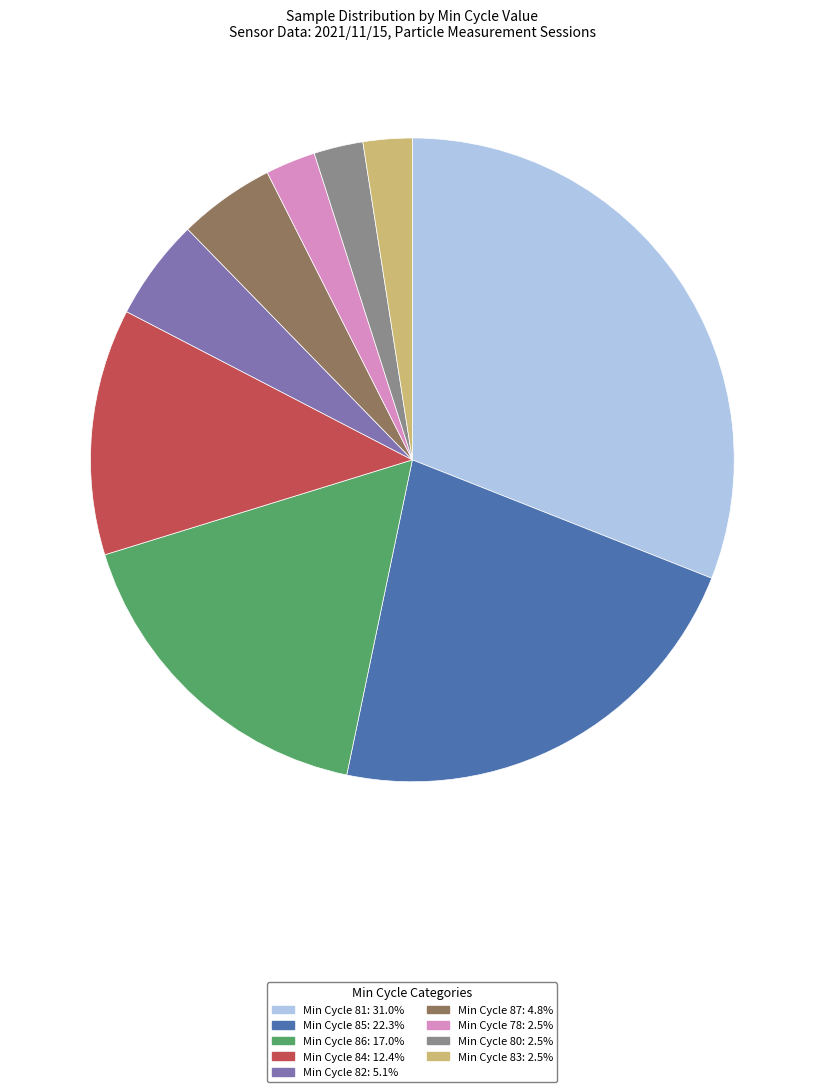

Is there any slice that represents more than half of the pie?

No